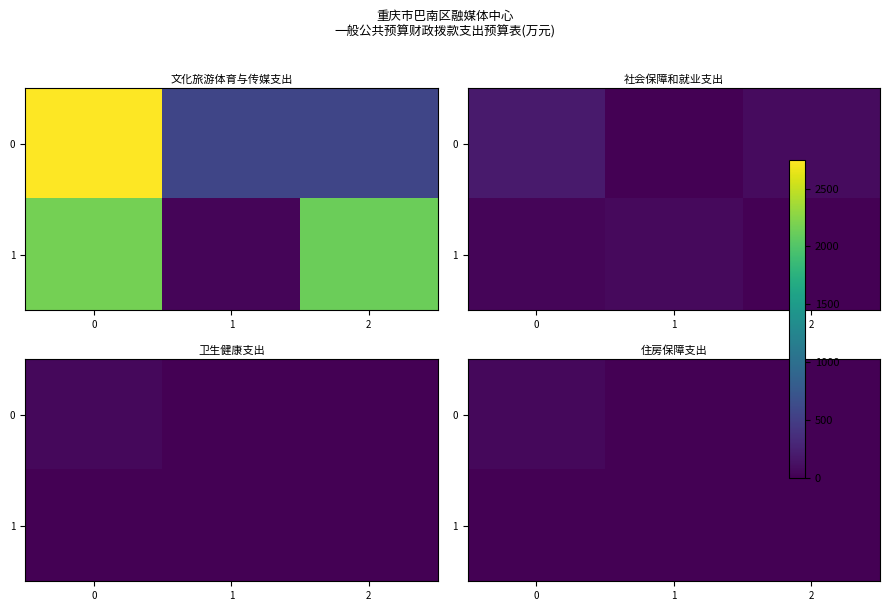

What is the difference between the highest and lowest values at 0?

63.4